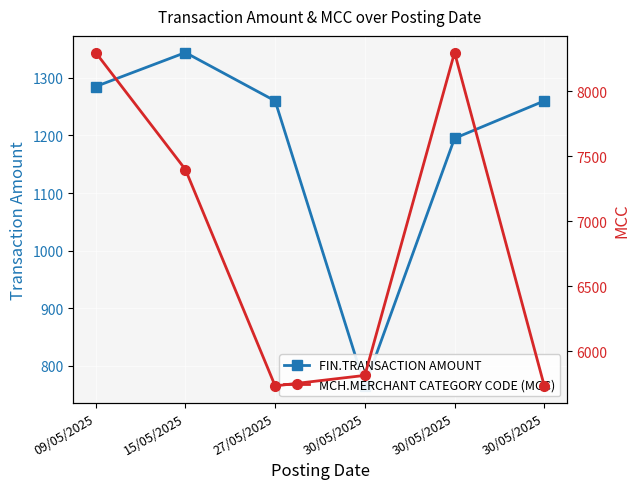

Read the FIN.TRANSACTION AMOUNT value at 27/05/2025.

1260.0